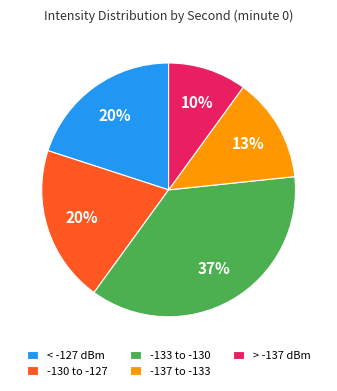

Is the sum of -130 to -127 and > -137 dBm greater than half?

No